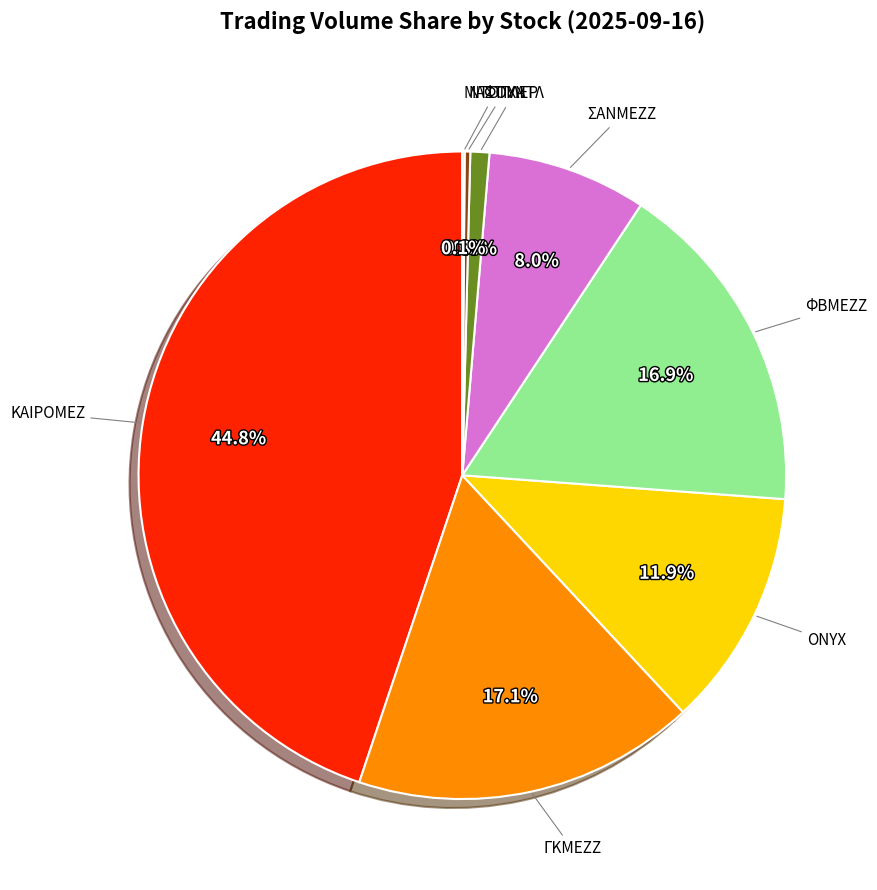

Is there any slice that represents more than half of the pie?

No